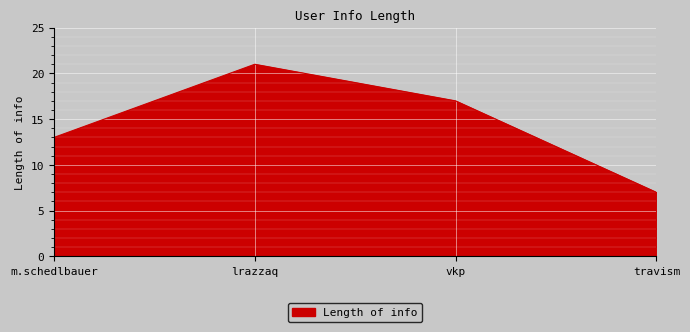

Reading left to right, extract all data points from this chart.

13	21	17	7